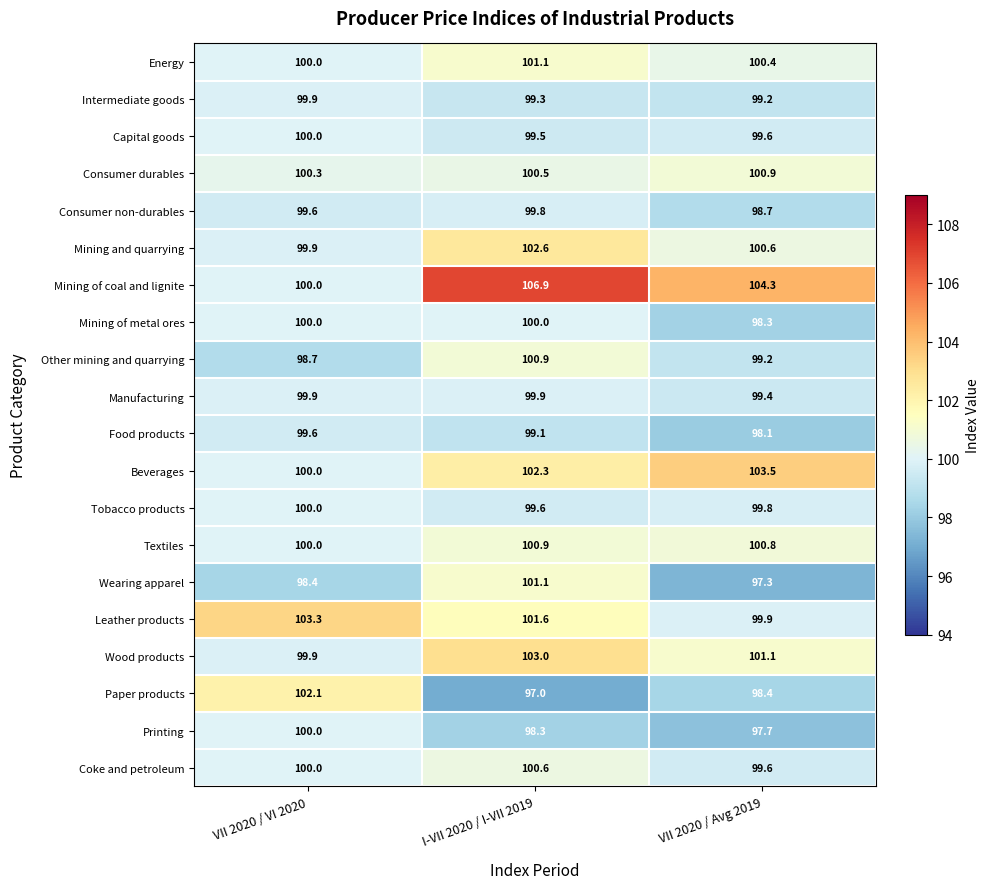

At how many categories does at least one series exceed 98?

3